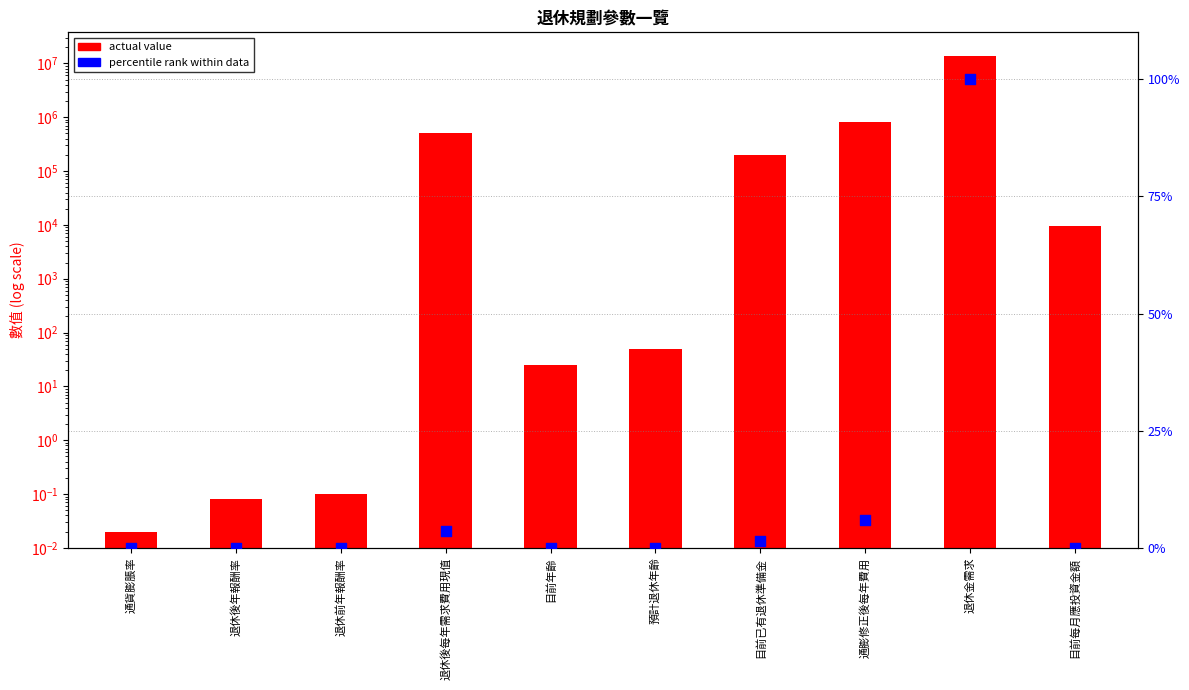

Is the value of actual value at 通膨修正後每年費用 greater than the value of percentile rank at 通膨修正後每年費用?

Yes